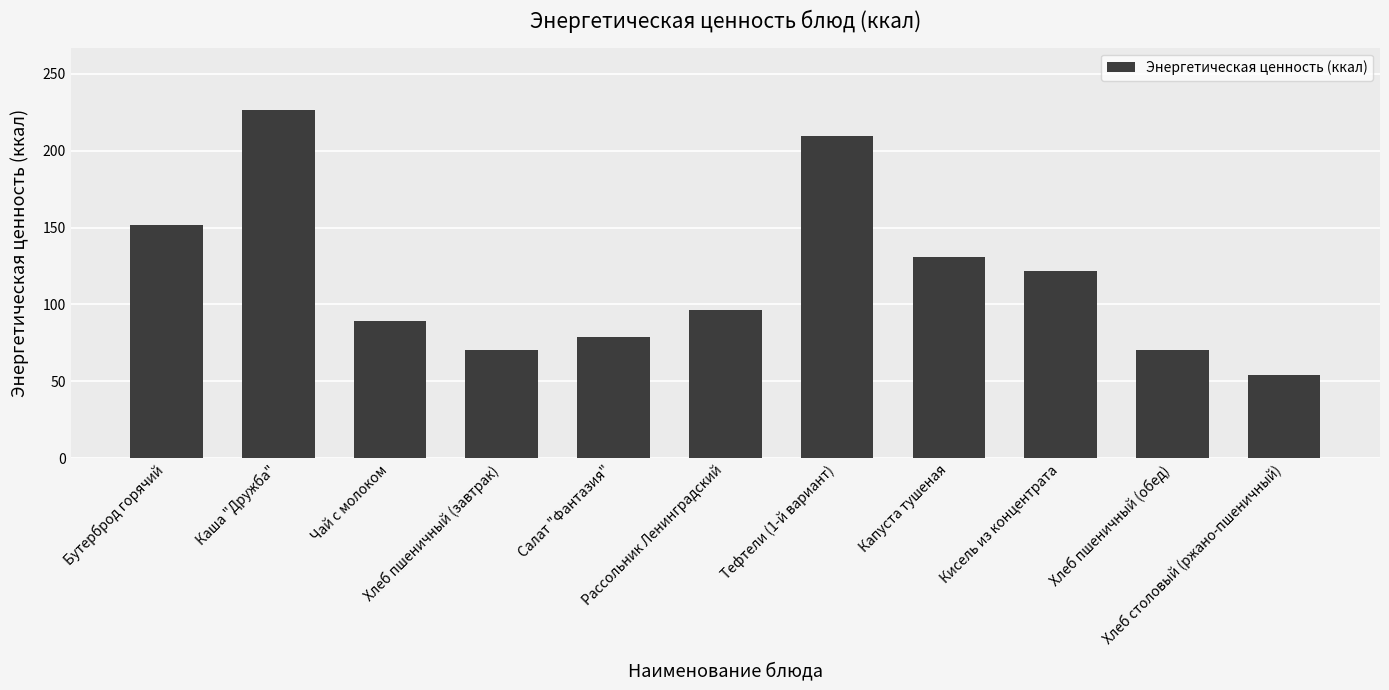

Which label corresponds to the largest value in the chart?

Каша "Дружба"